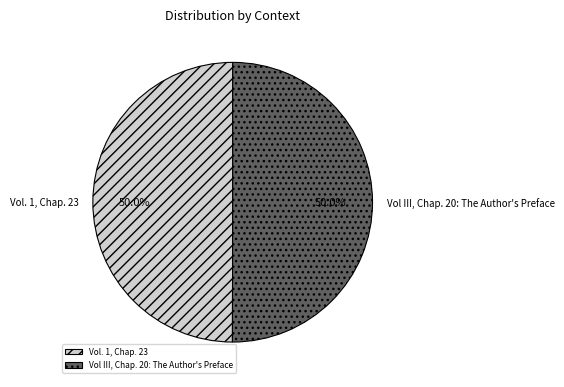

What is the ratio of the value at Vol III, Chap. 20: The Author's Preface to the value at Vol. 1, Chap. 23?

1.0